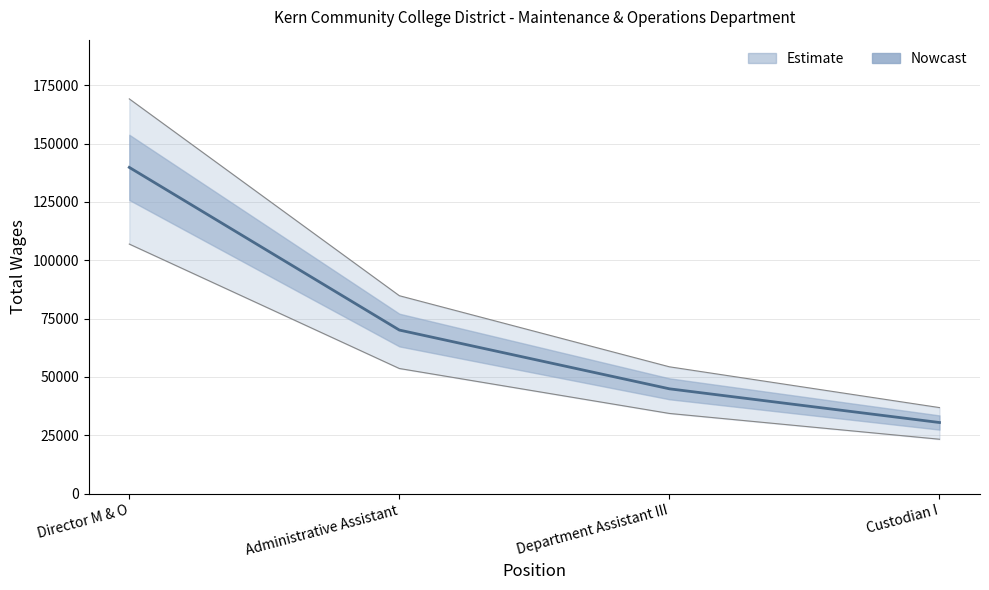

How many values are below 70102?

2